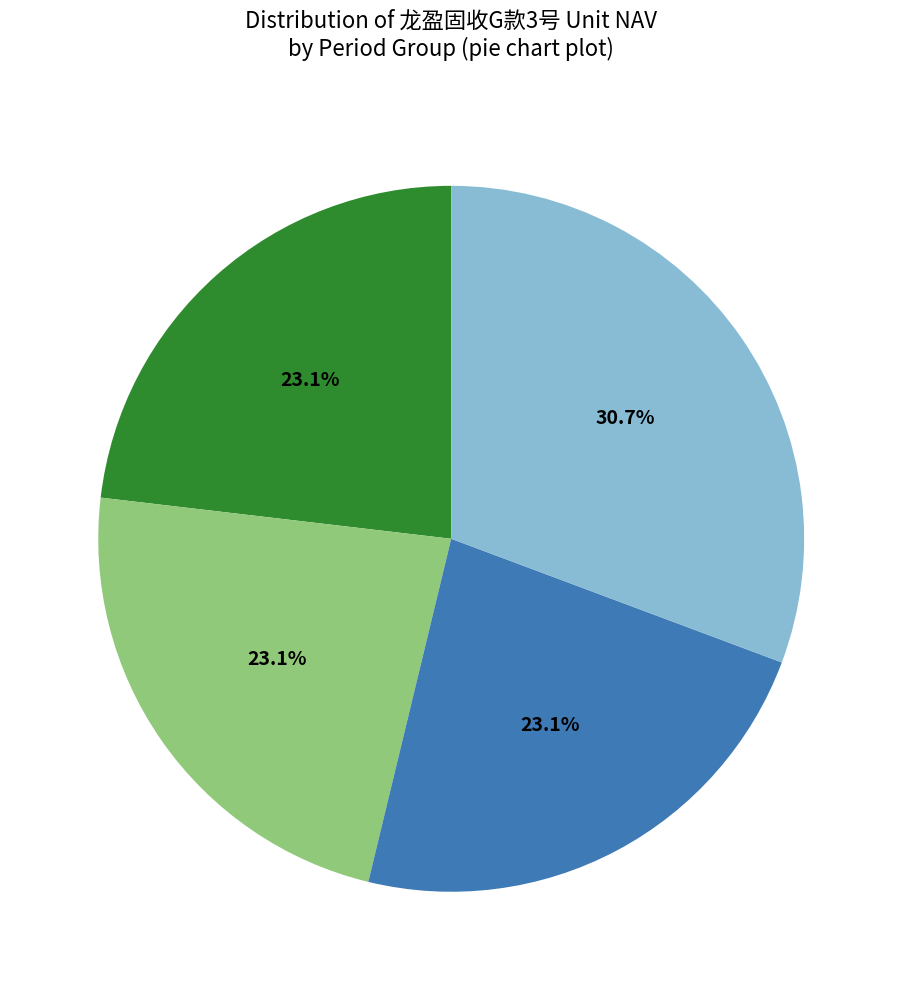

Is there any slice that represents more than half of the pie?

No